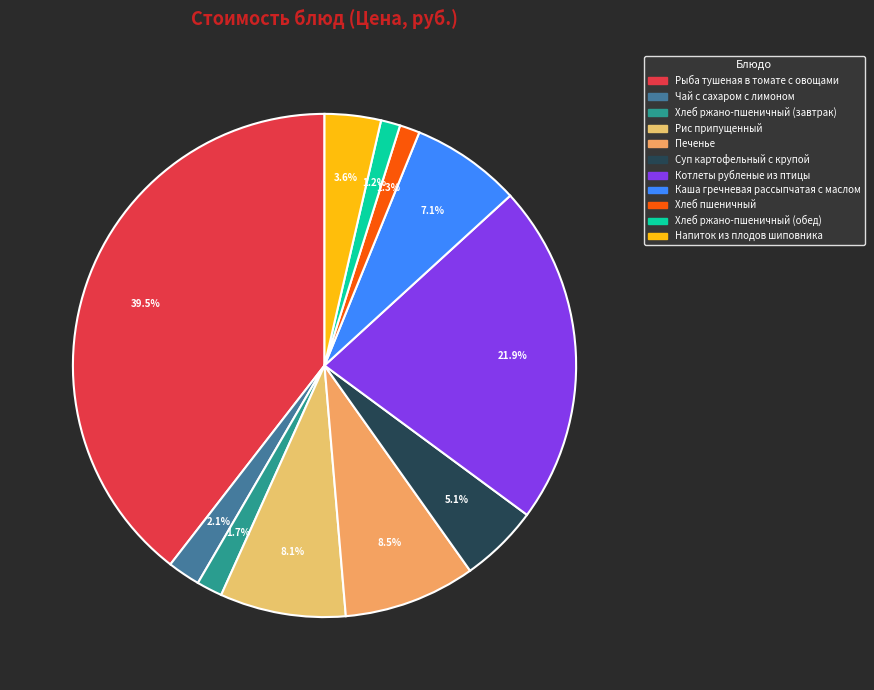

What is the total percentage of Хлеб ржано-пшеничный (завтрак) and Хлеб ржано-пшеничный (обед)?

2.9%